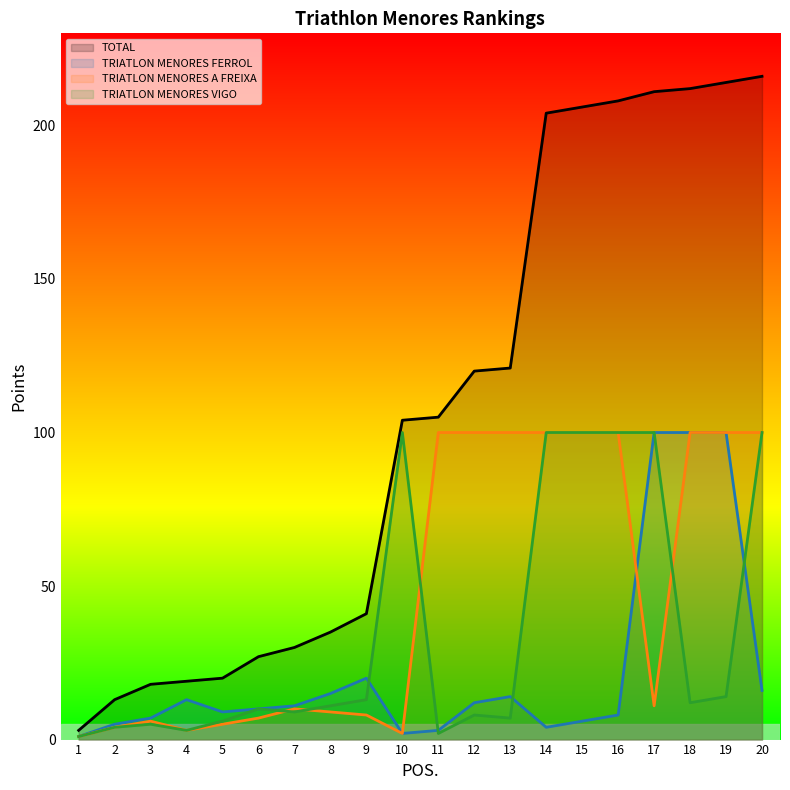

True or false: TRIATLON MENORES VIGO has more than 0 points higher than both neighbors.

True